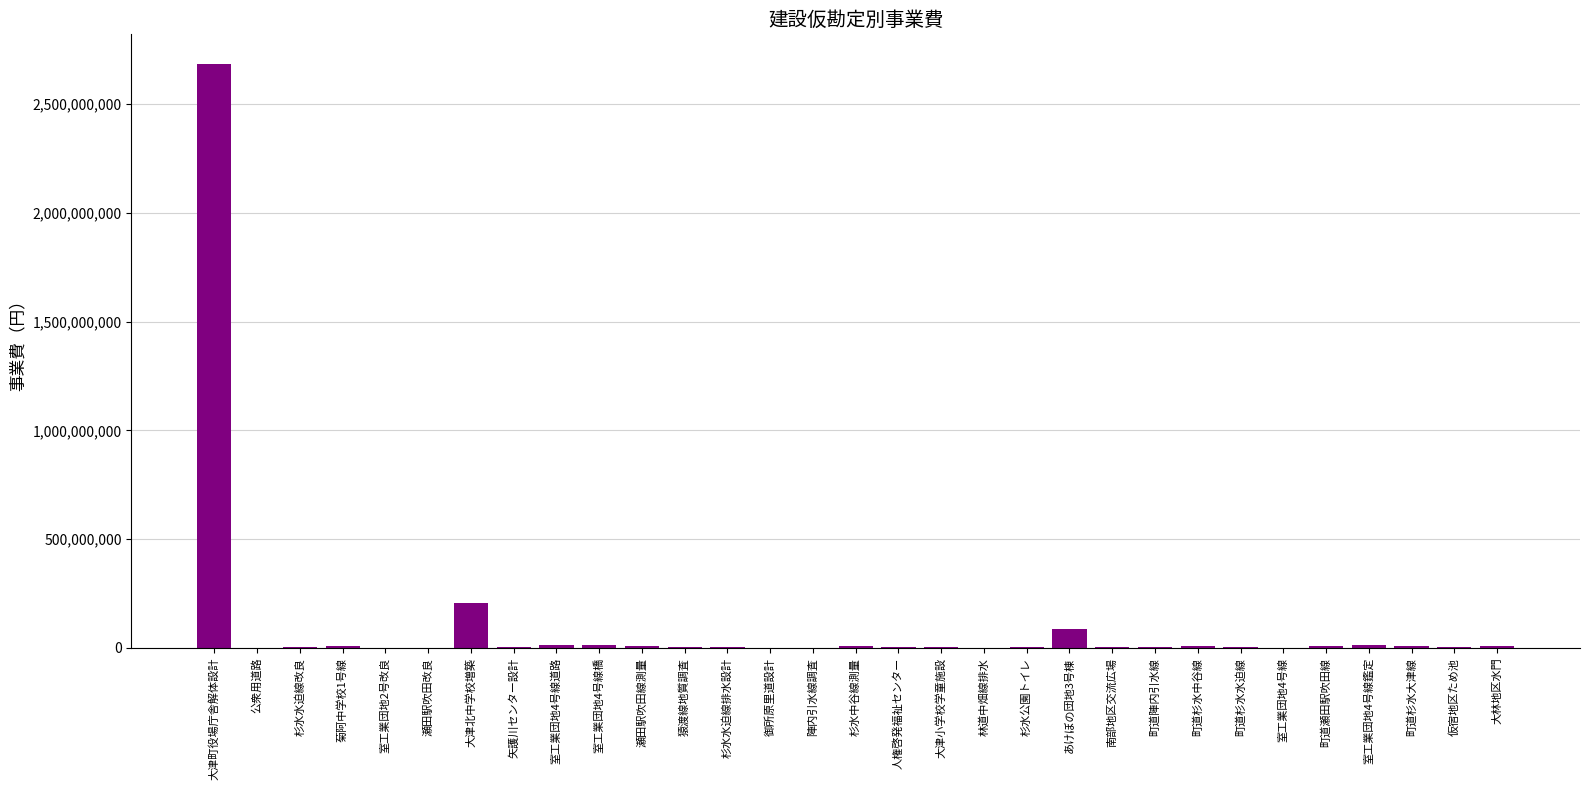

What is the average value?

100792545